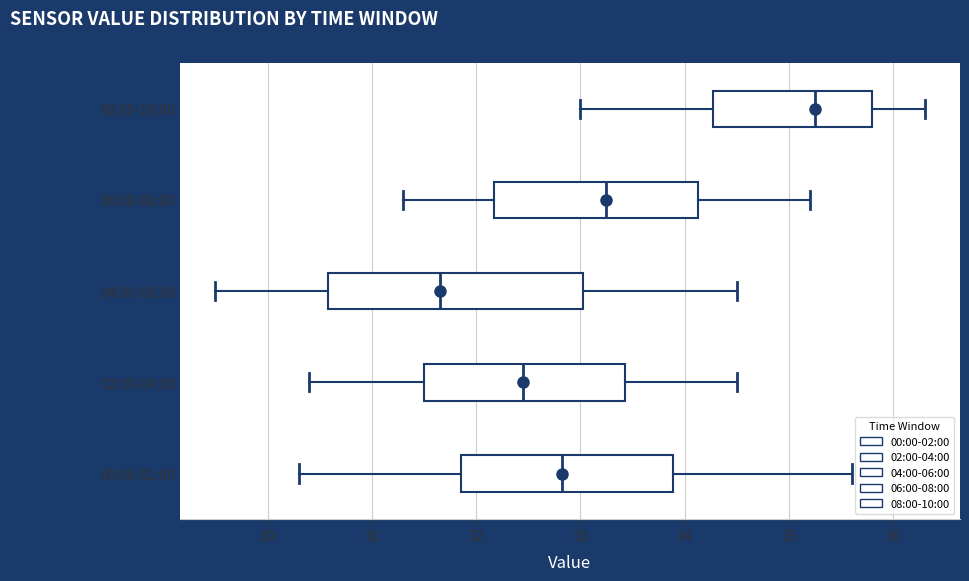

Reading bottom to top, transcribe this box plot: for each box, give where its median line is, the range the box spans, and where its two whiskers end, as read against the x-axis. The values are not printed on the chart, so give them approximately, as read against the axis.

00:00-02:00: median 32.8, box 31.9 to 33.9, whiskers 30.3 to 35.6
02:00-04:00: median 32.5, box 31.5 to 33.4, whiskers 30.4 to 34.5
04:00-06:00: median 31.7, box 30.6 to 33.0, whiskers 29.5 to 34.5
06:00-08:00: median 33.3, box 32.2 to 34.1, whiskers 31.3 to 35.2
08:00-10:00: median 35.3, box 34.3 to 35.8, whiskers 33.0 to 36.3